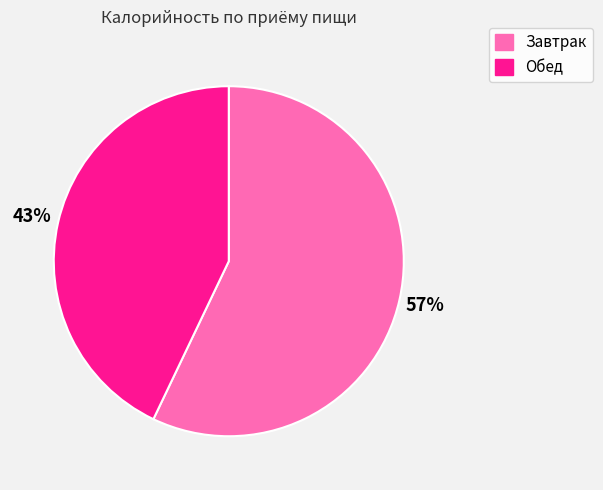

How many slices are in this pie chart?

2